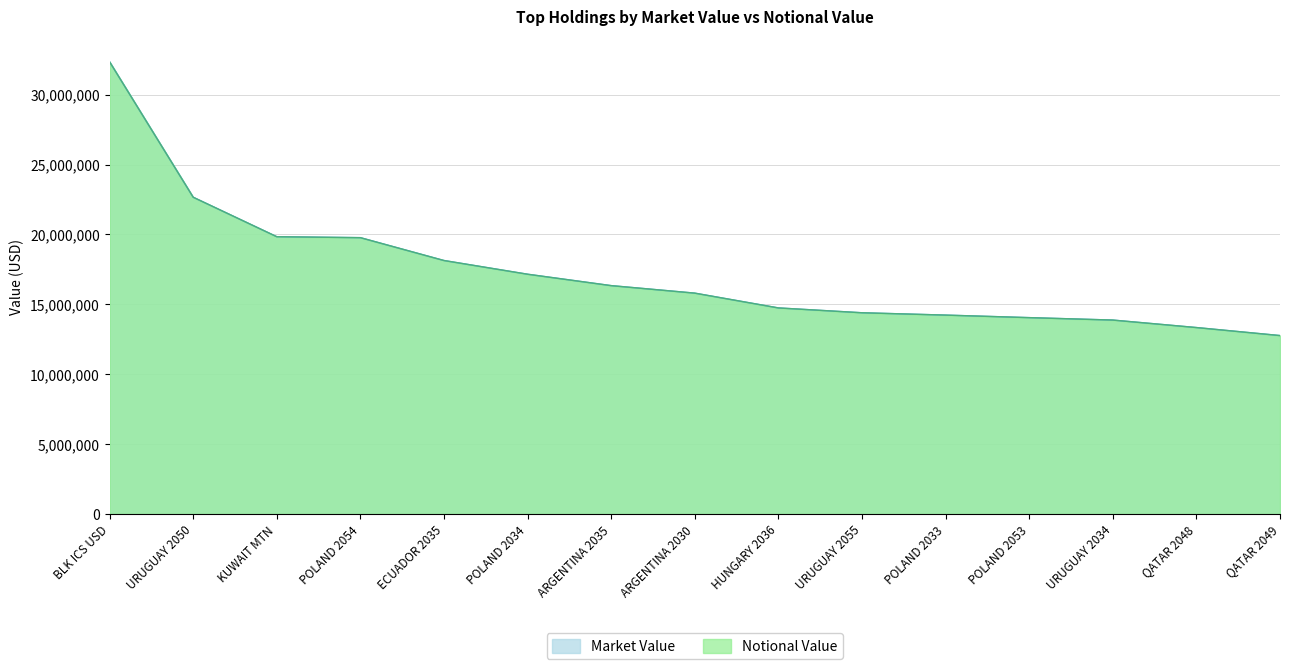

What are all the series names shown in the legend?

Market Value, Notional Value